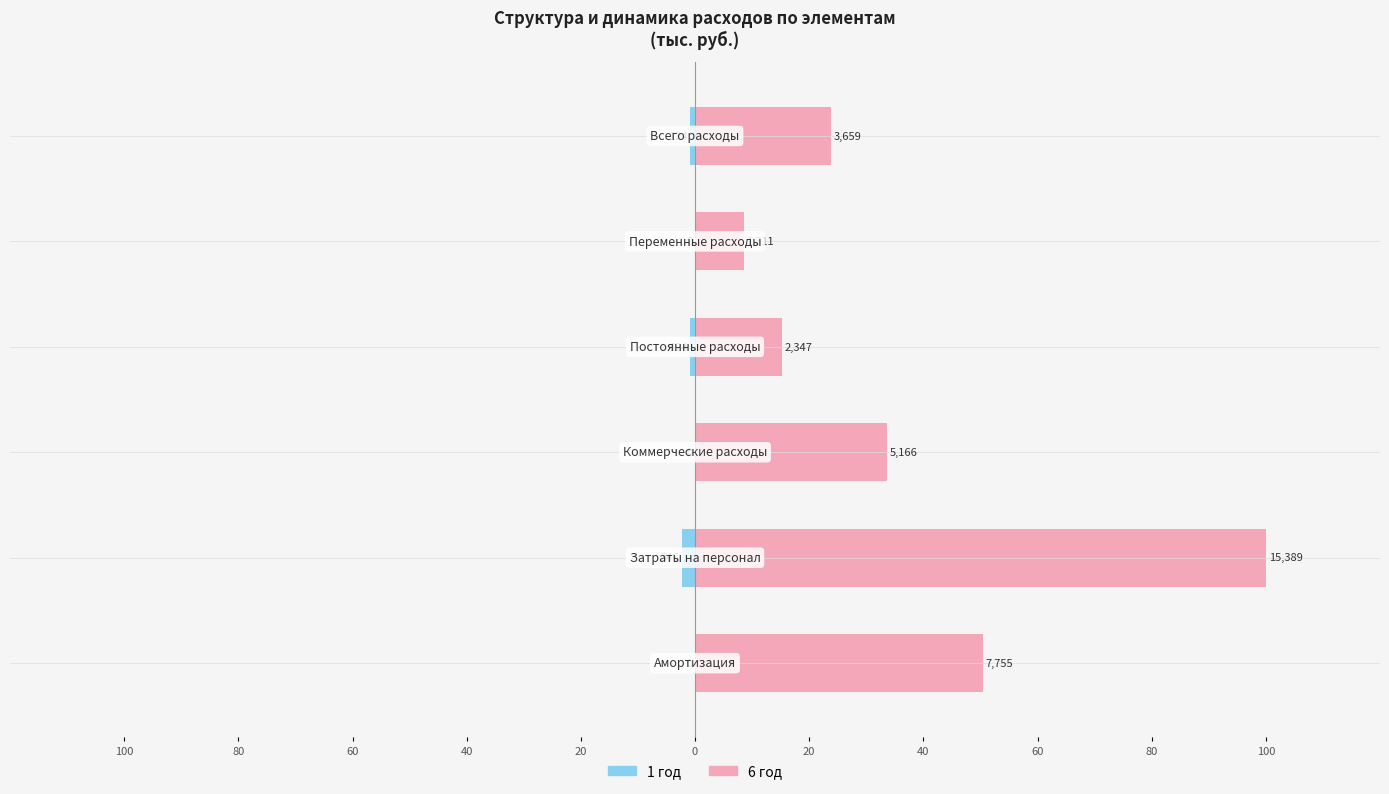

How many bars are there in each group?

2